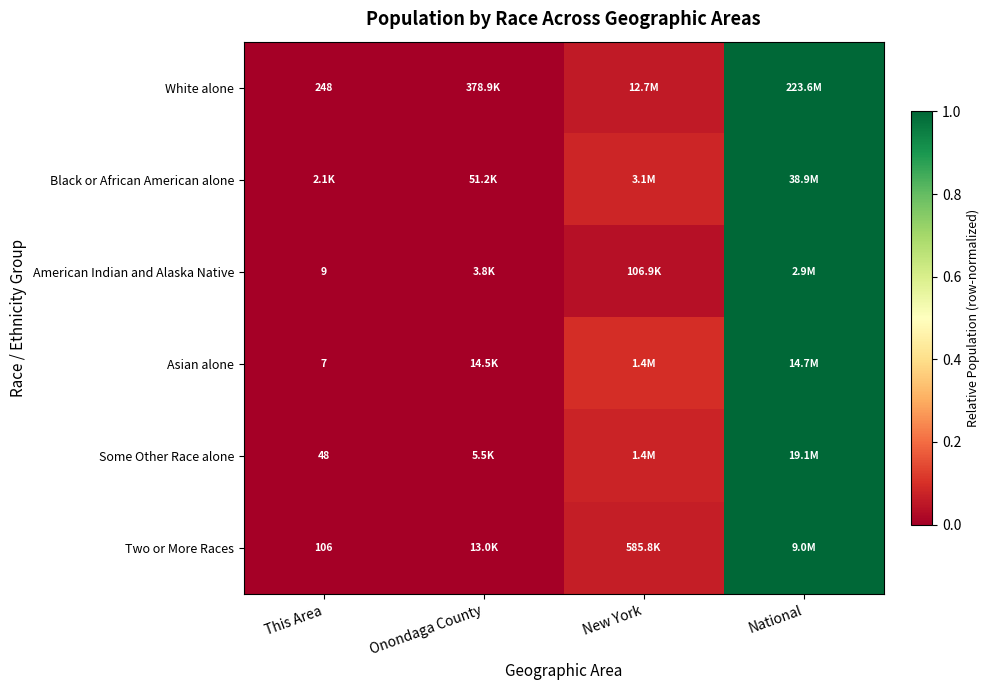

At which category is the sum across all series the highest?

National